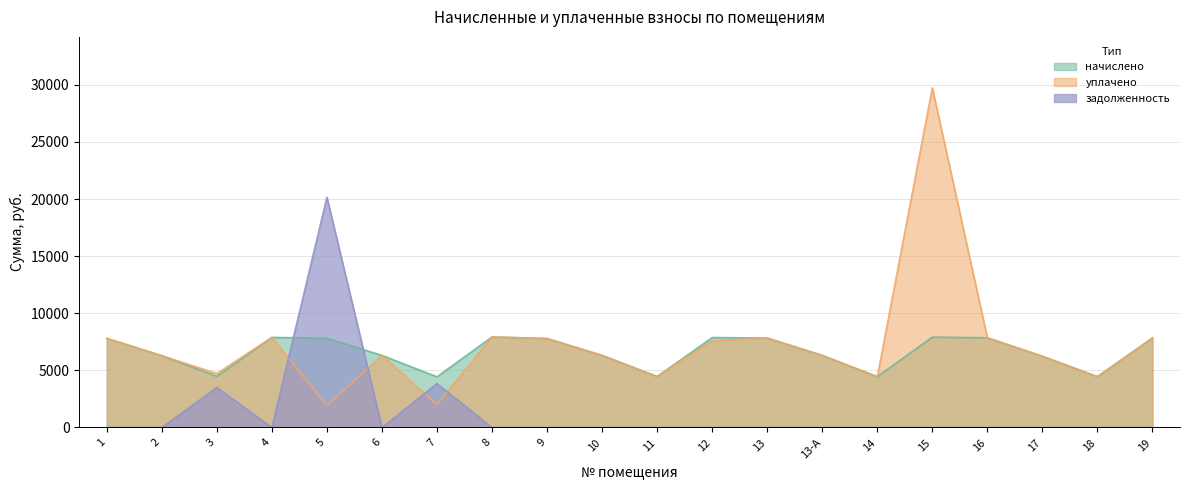

Which category has the lowest value in the уплачено series?

5